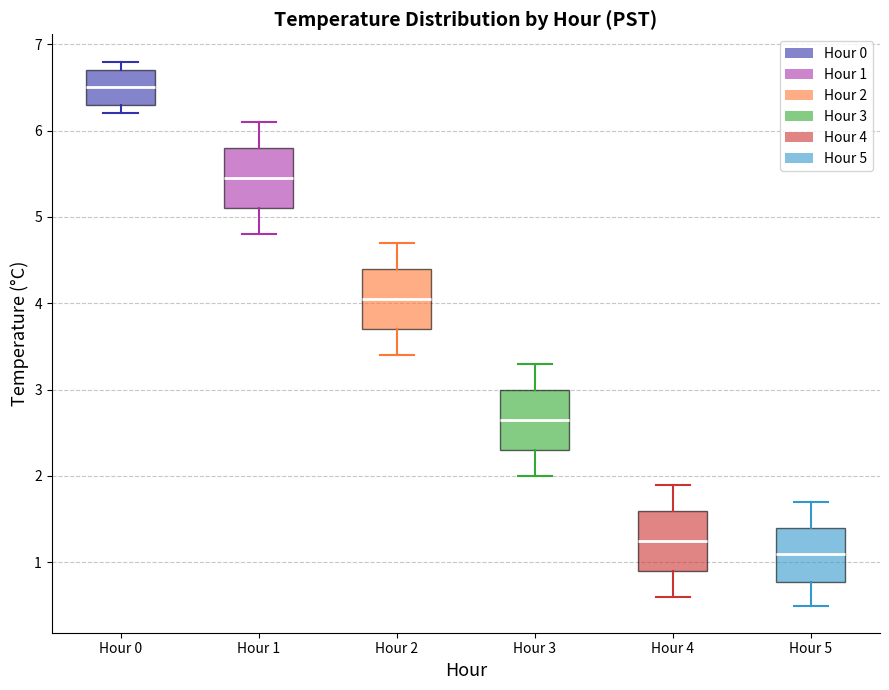

Where does the upper whisker of the box for Hour 3 end on the y-axis? The values are not printed on the chart, so give them approximately, as read against the axis.

3.3